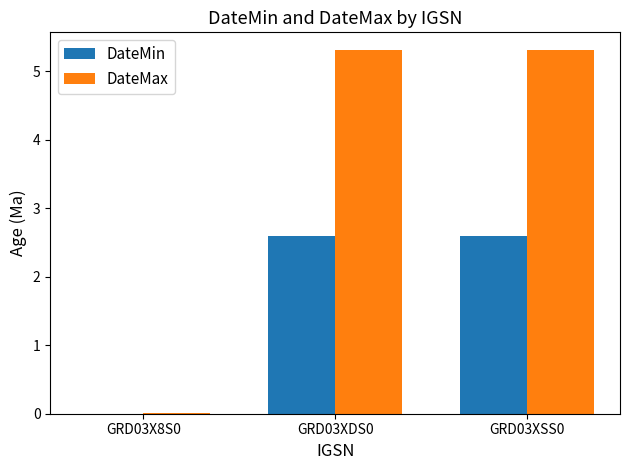

Between GRD03X8S0 and GRD03XSS0, which series saw the biggest shift?

DateMax